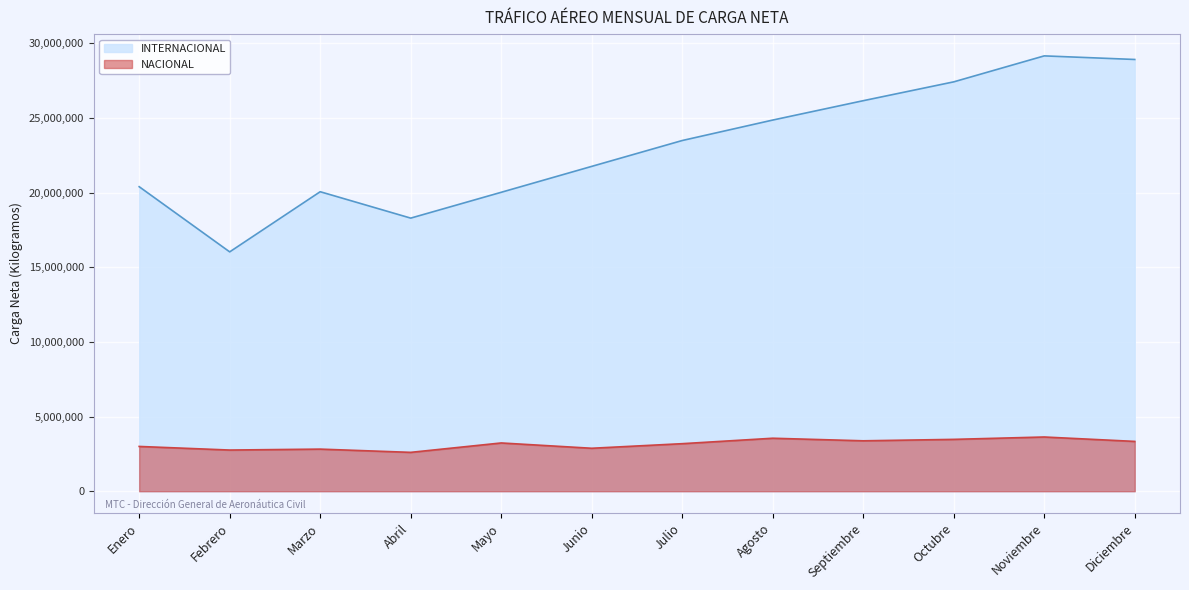

True or false: INTERNACIONAL and NACIONAL intersect in this chart.

False